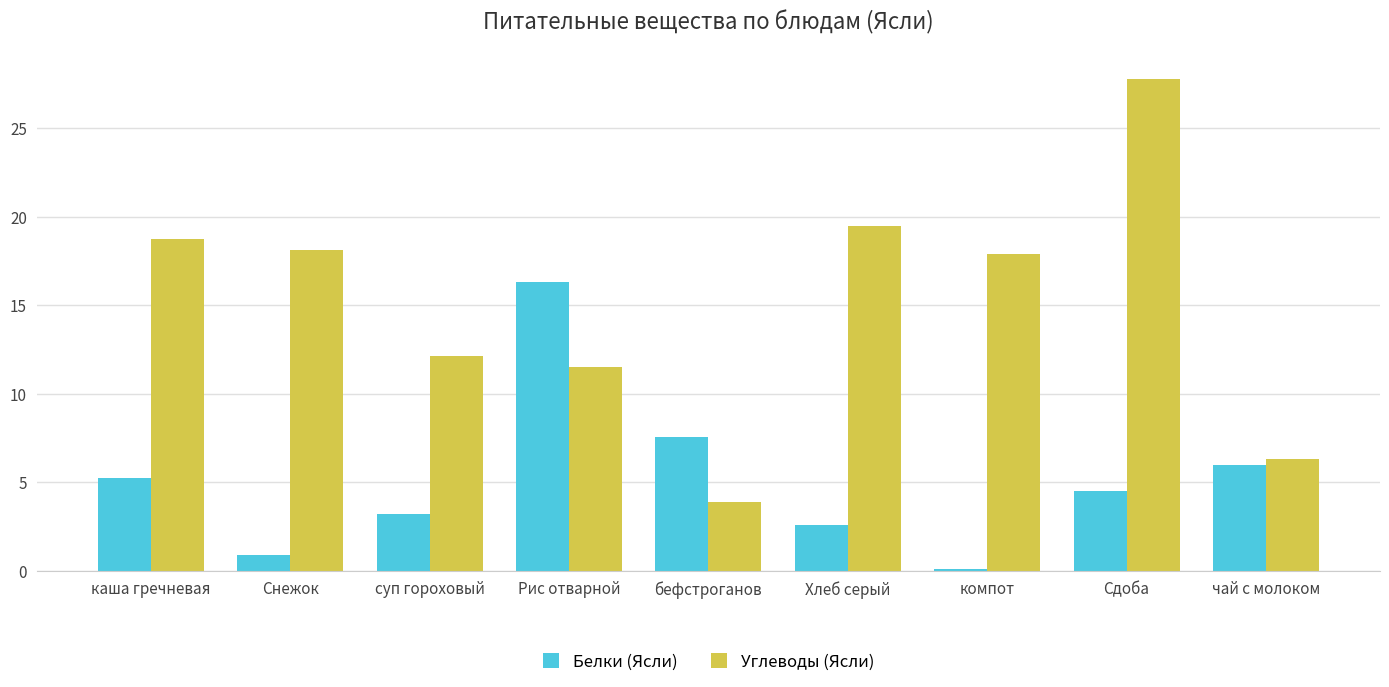

Which series has the largest total across all categories?

Углеводы (Ясли)